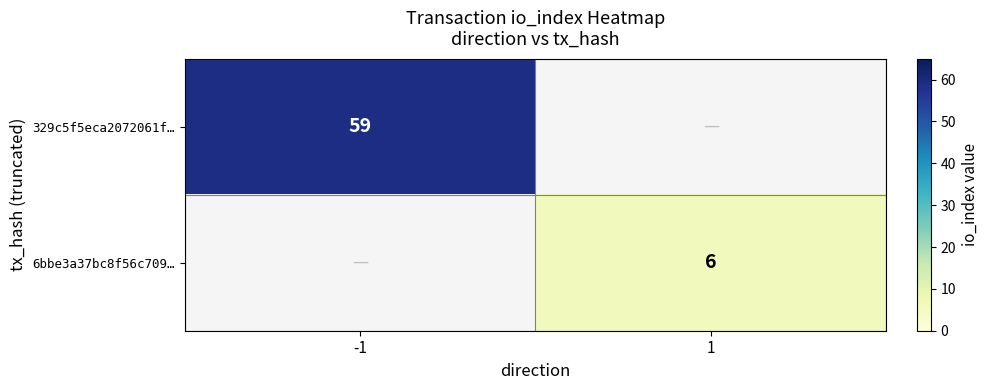

The 329c5f5eca2072061f… series shows 59 at -1. True or false?

True